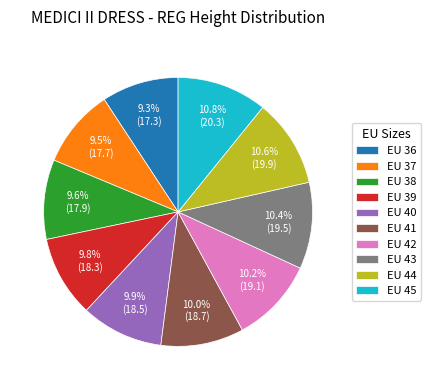

What is the ratio of the value at EU 42 to the value at EU 44?

1.0